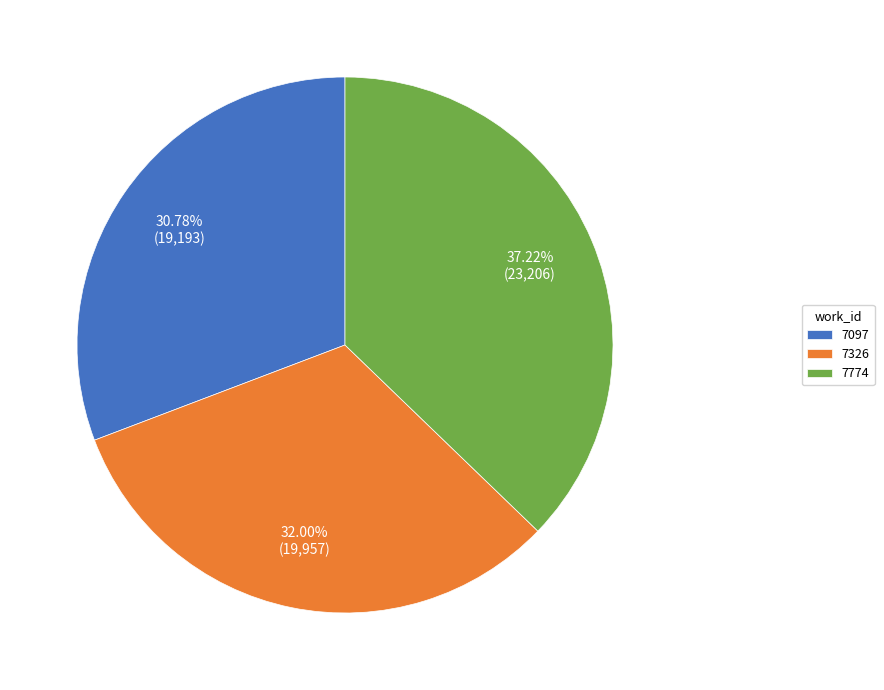

Rank the categories by value from highest to lowest.

7774, 7326, 7097